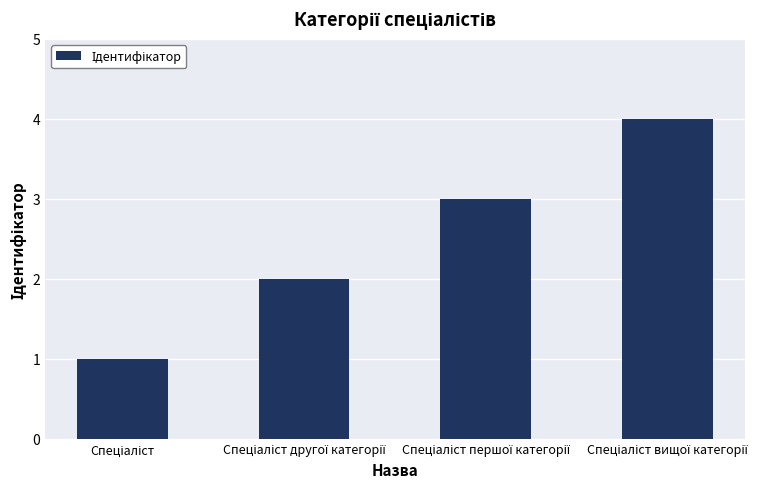

What is the difference between the maximum and minimum values?

3